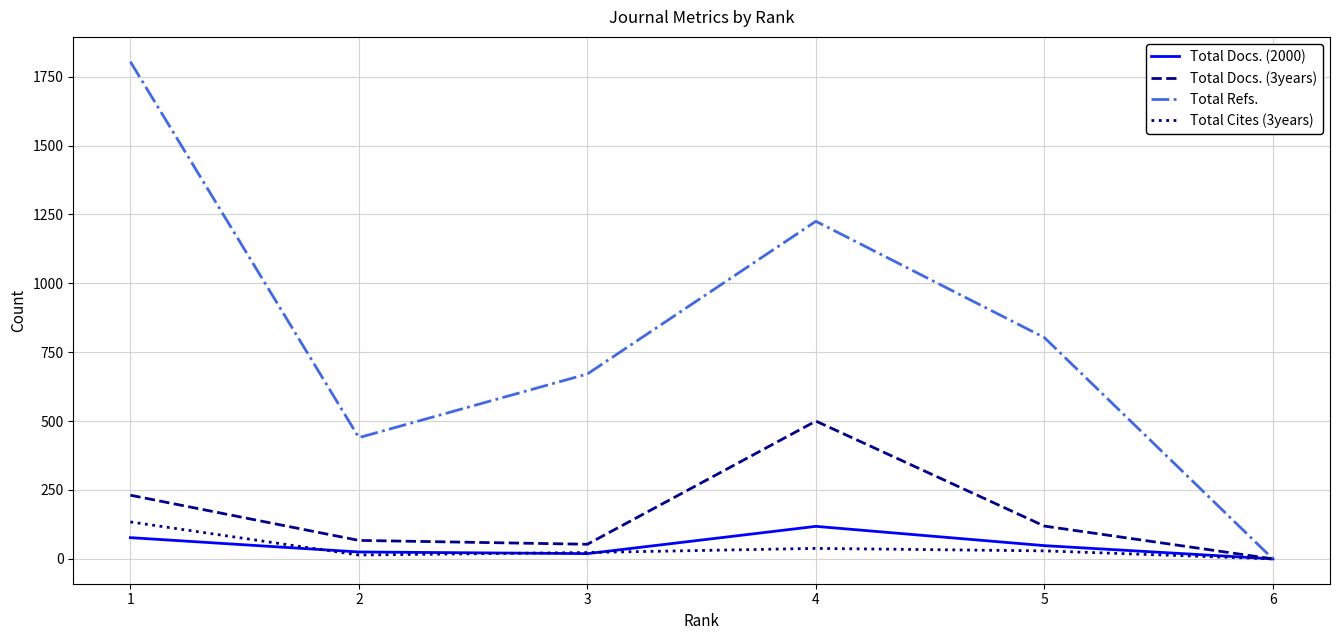

The value of Total Refs. at 3 is 671. True or false?

True